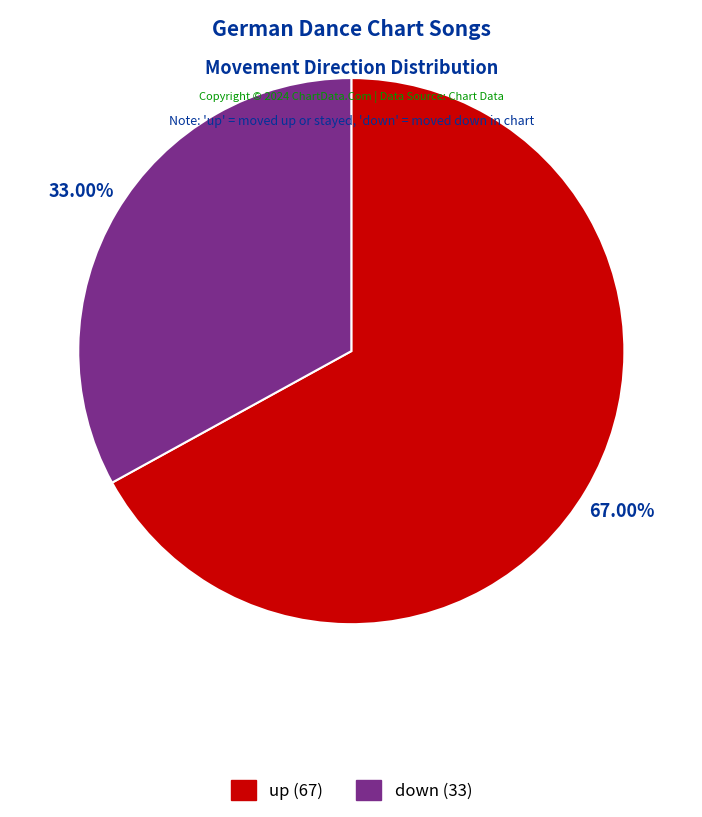

To the nearest percent, what percentage of the pie is down?

33%